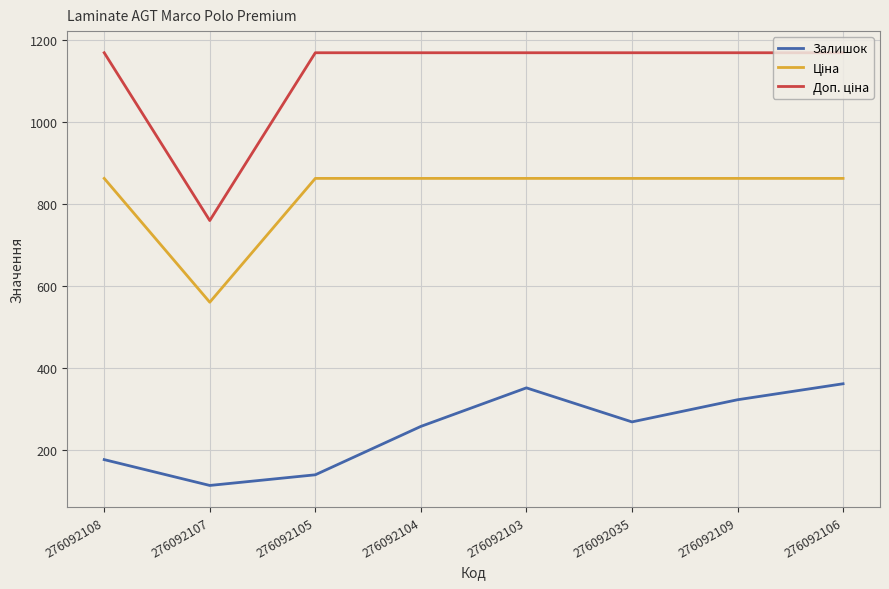

What is the smallest value displayed?

114.0